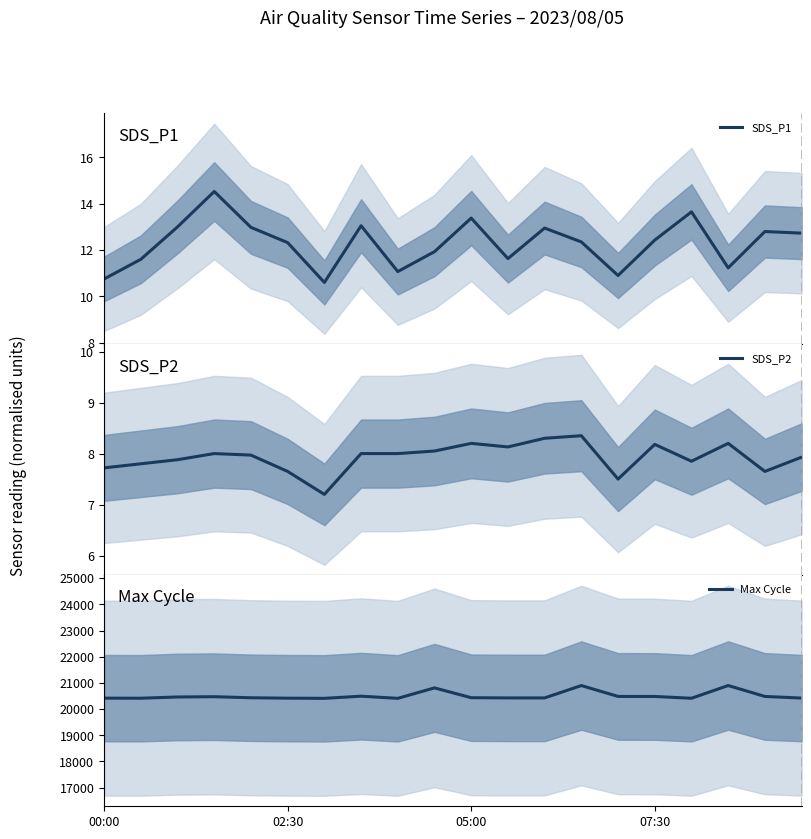

Does the chart display data point markers on the line(s)?

No